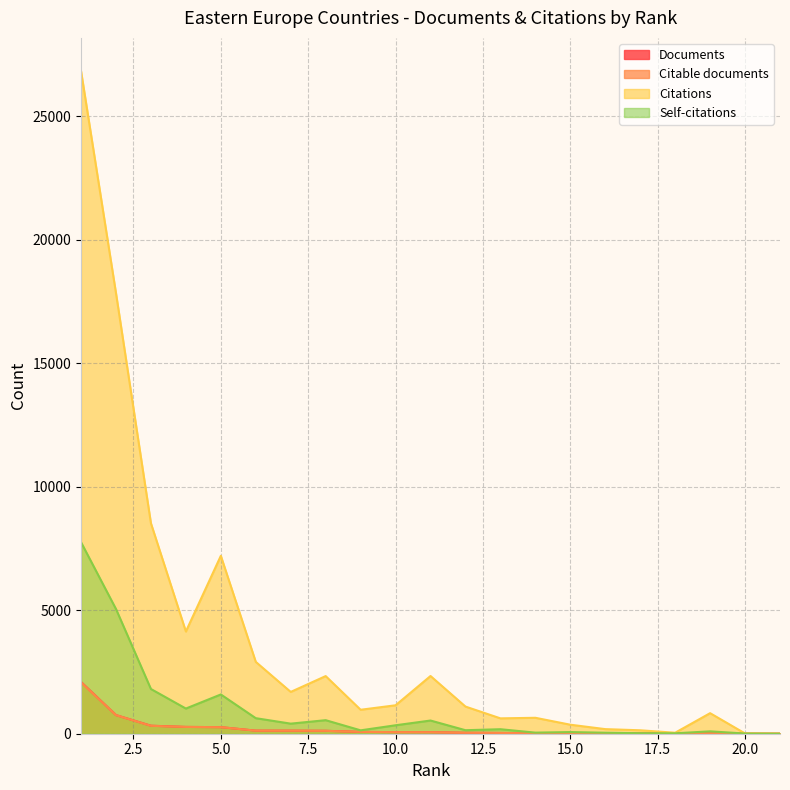

True or false: Documents and Citations cross at least once.

False